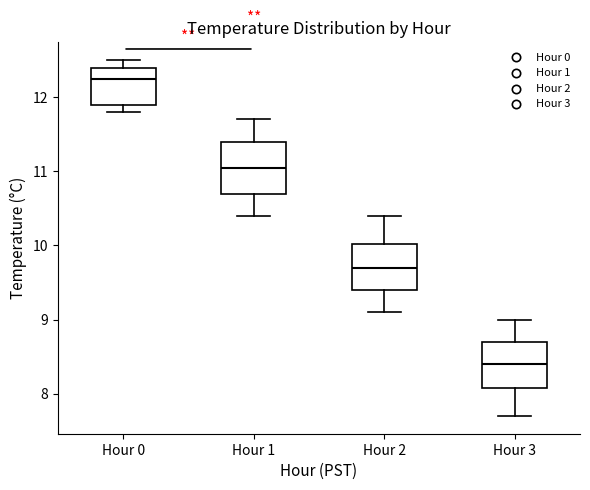

Reading left to right, read every box against the y-axis: the position of its median line, the range the box covers, and the ends of its whiskers. The values are not printed on the chart, so give them approximately, as read against the axis.

Hour 0: median 12.3, box 11.9 to 12.4, whiskers 11.8 to 12.5
Hour 1: median 11.1, box 10.7 to 11.4, whiskers 10.4 to 11.7
Hour 2: median 9.7, box 9.4 to 10.0, whiskers 9.1 to 10.4
Hour 3: median 8.4, box 8.1 to 8.7, whiskers 7.7 to 9.0